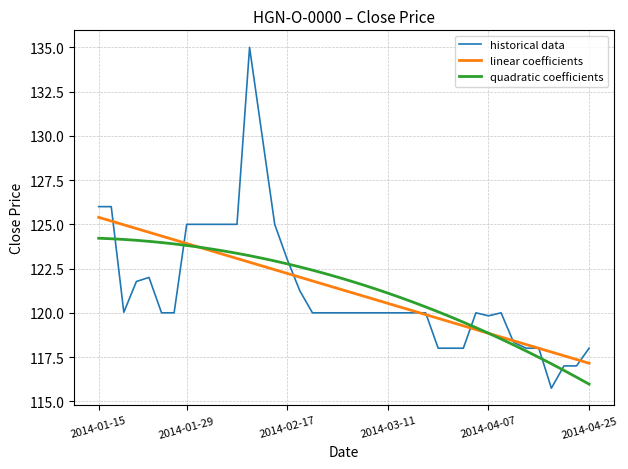

What are all the series names shown in the legend?

historical data, linear coefficients, quadratic coefficients